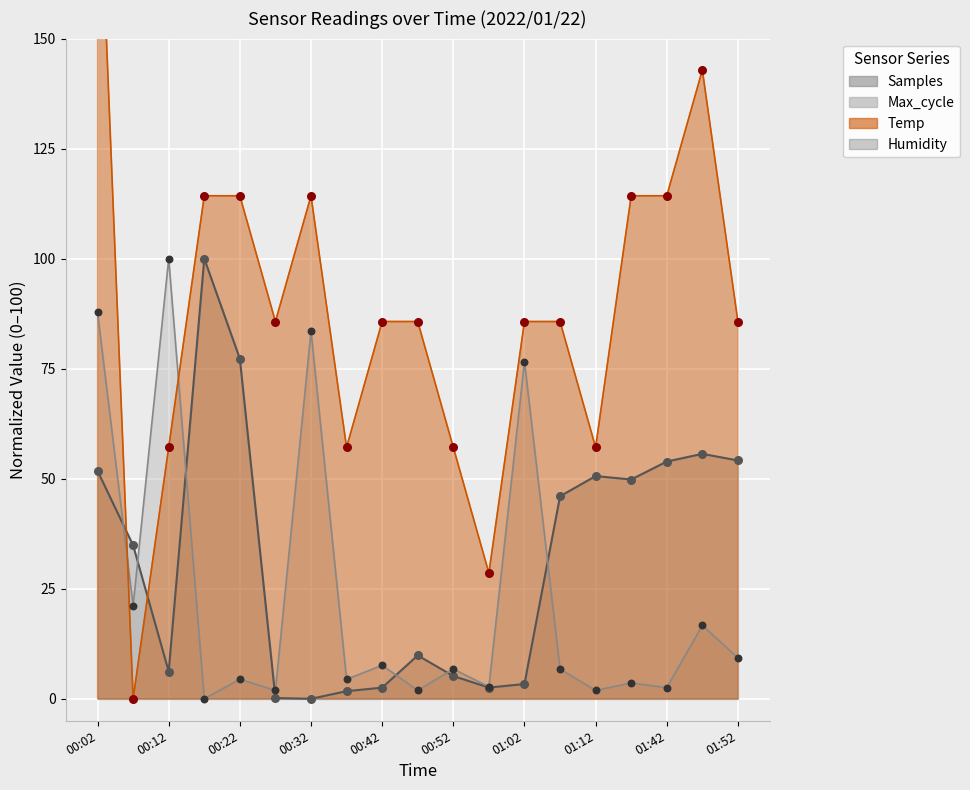

Which series has the largest total across all categories?

Temp